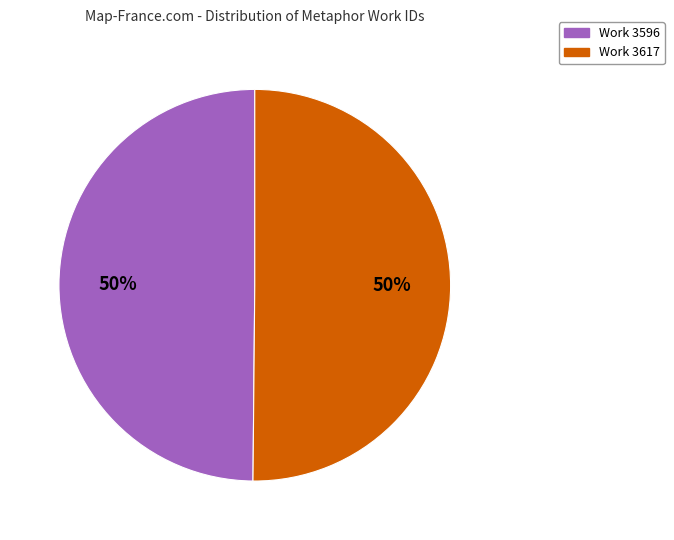

To the nearest percent, what is the combined percentage of Work 3617 and Work 3596?

100%